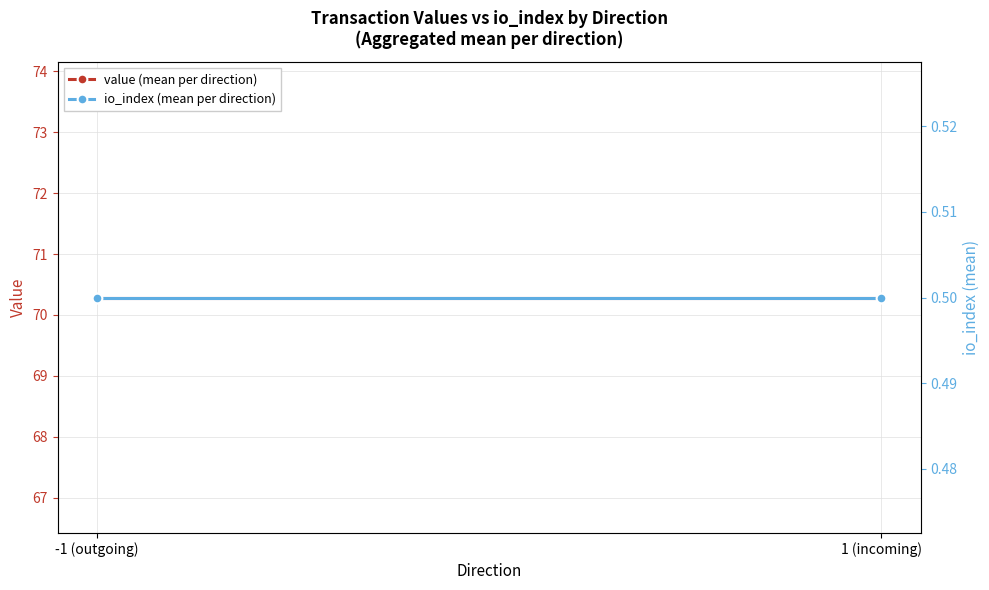

Is this an area chart (filled region under the line)?

No